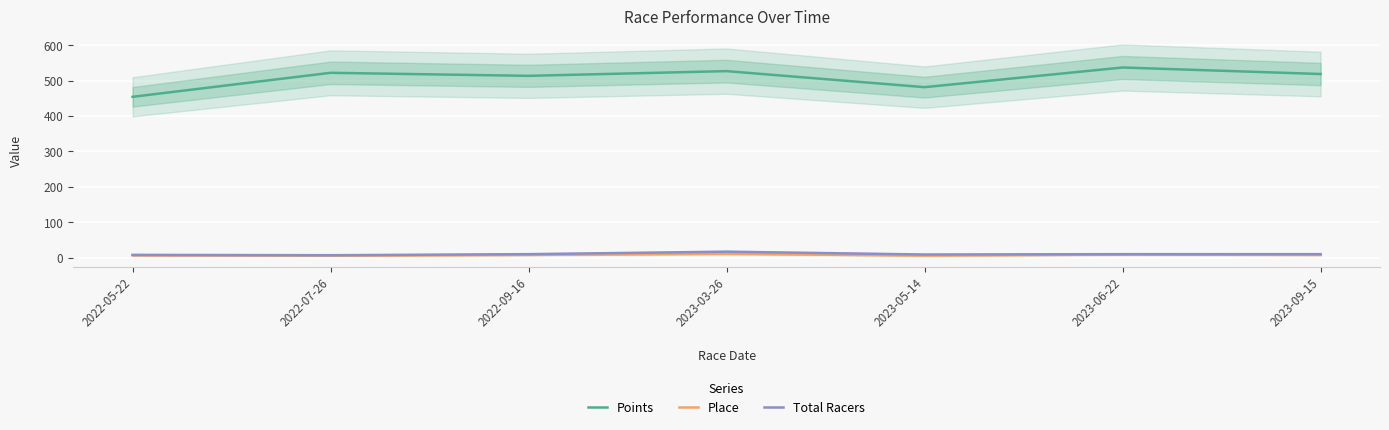

What is the sum of all Total Racers values?

71.0